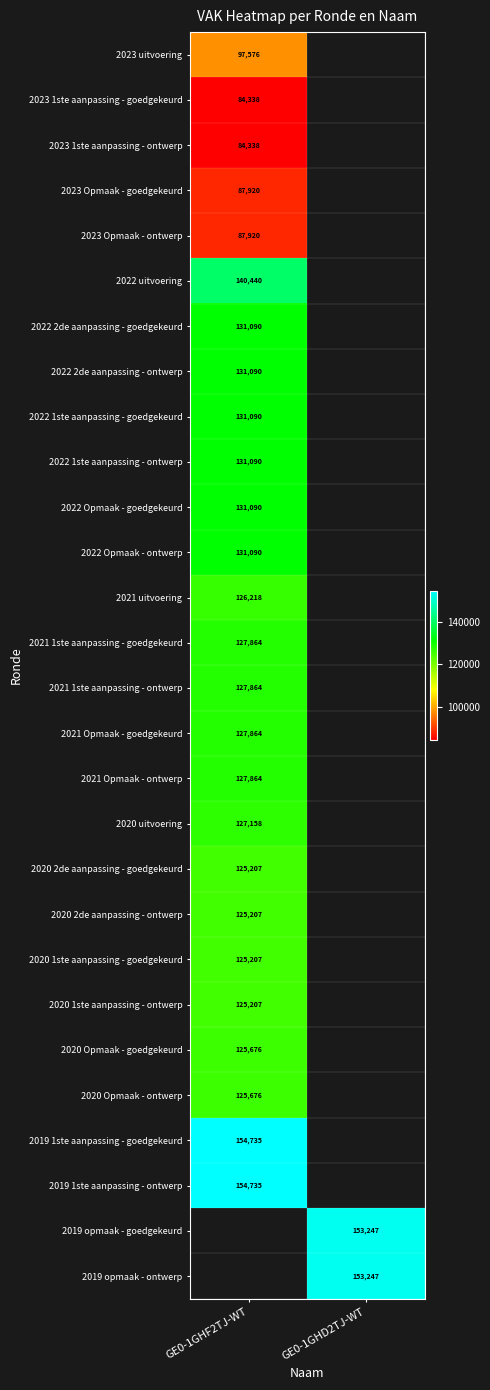

Is it true that 2023 uitvoering equals 97576 at GE0-1GHF2TJ-WT?

True